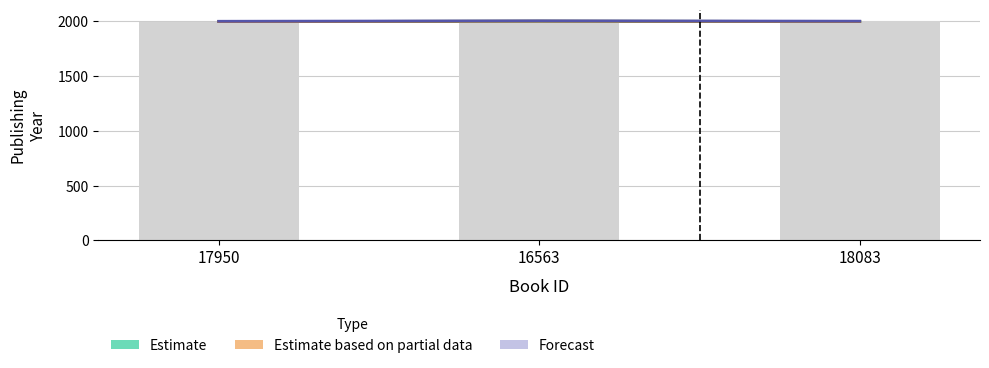

At how many categories does at least one series exceed 2003?

1